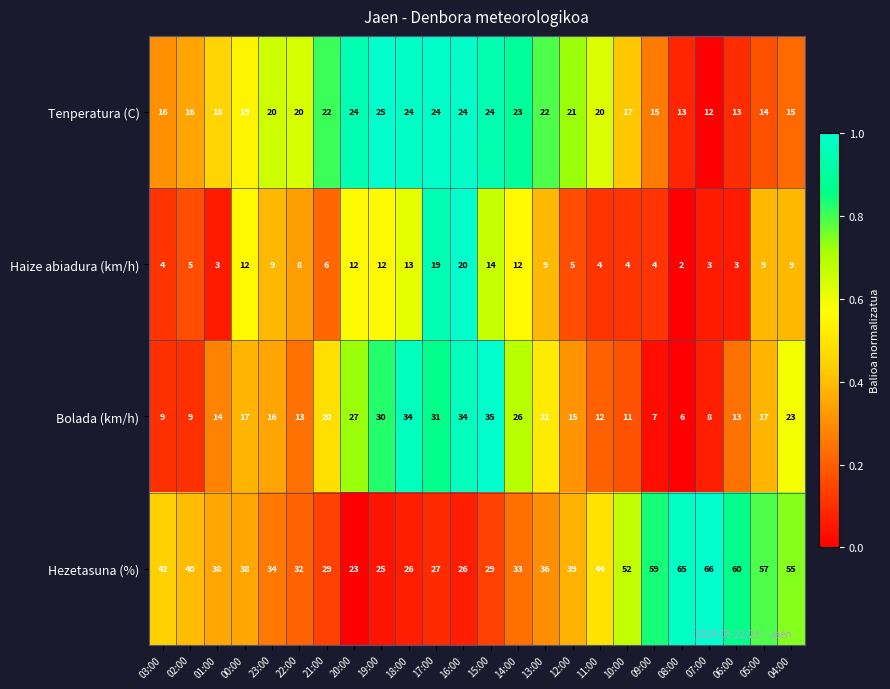

Which series has the widest spread of values?

Hezetasuna (%)